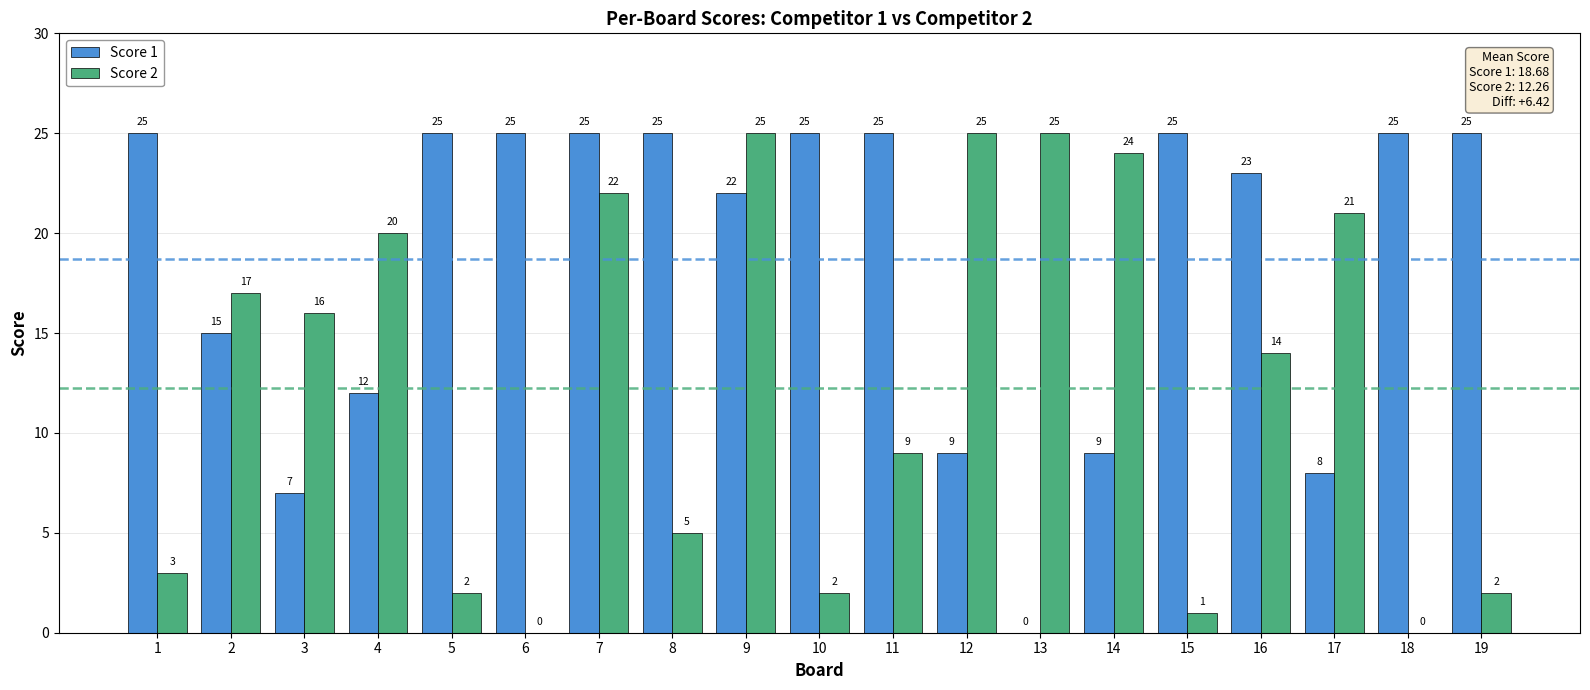

What is the difference between the Score 2 values at 12 and 10?

23